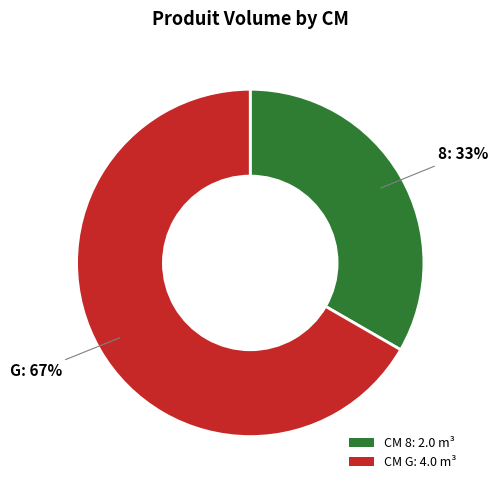

The CM 8: 2.0 m³ slice represents 43% of the pie. True or false?

False